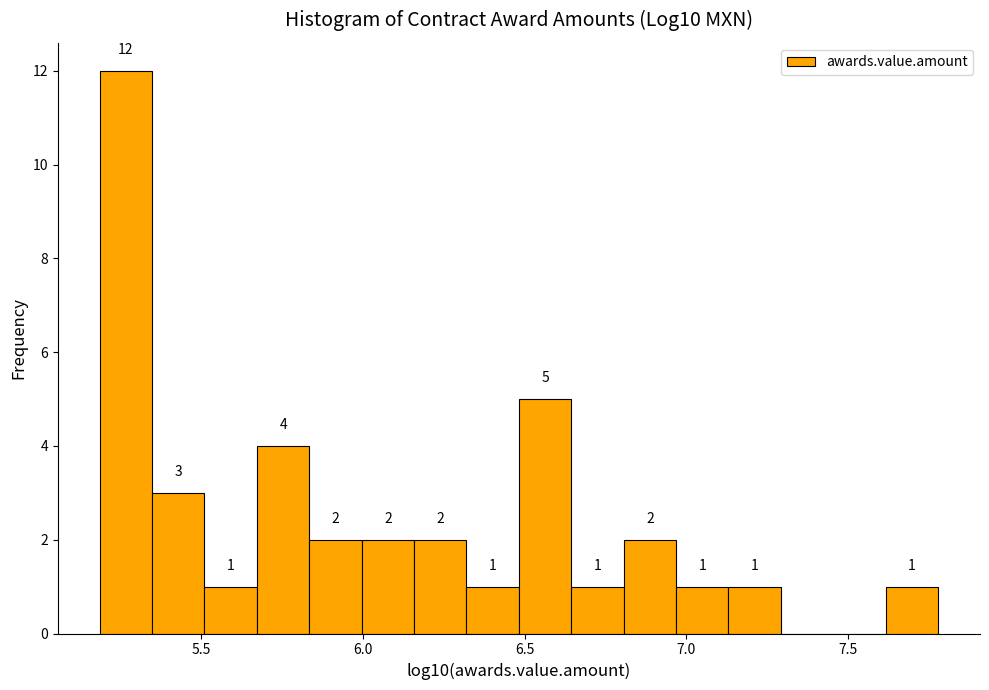

Read against the x-axis, roughly where is the centre of the tallest bar?

5.25